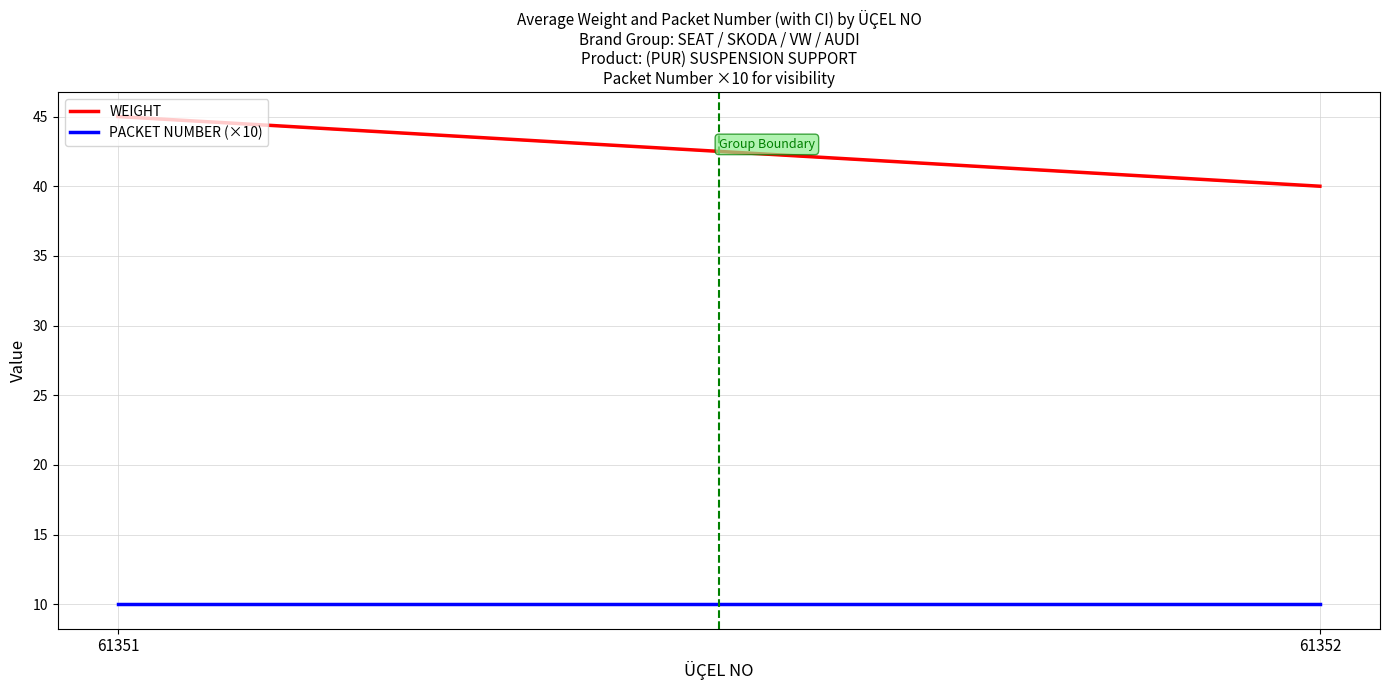

Which series has the largest total across all categories?

WEIGHT